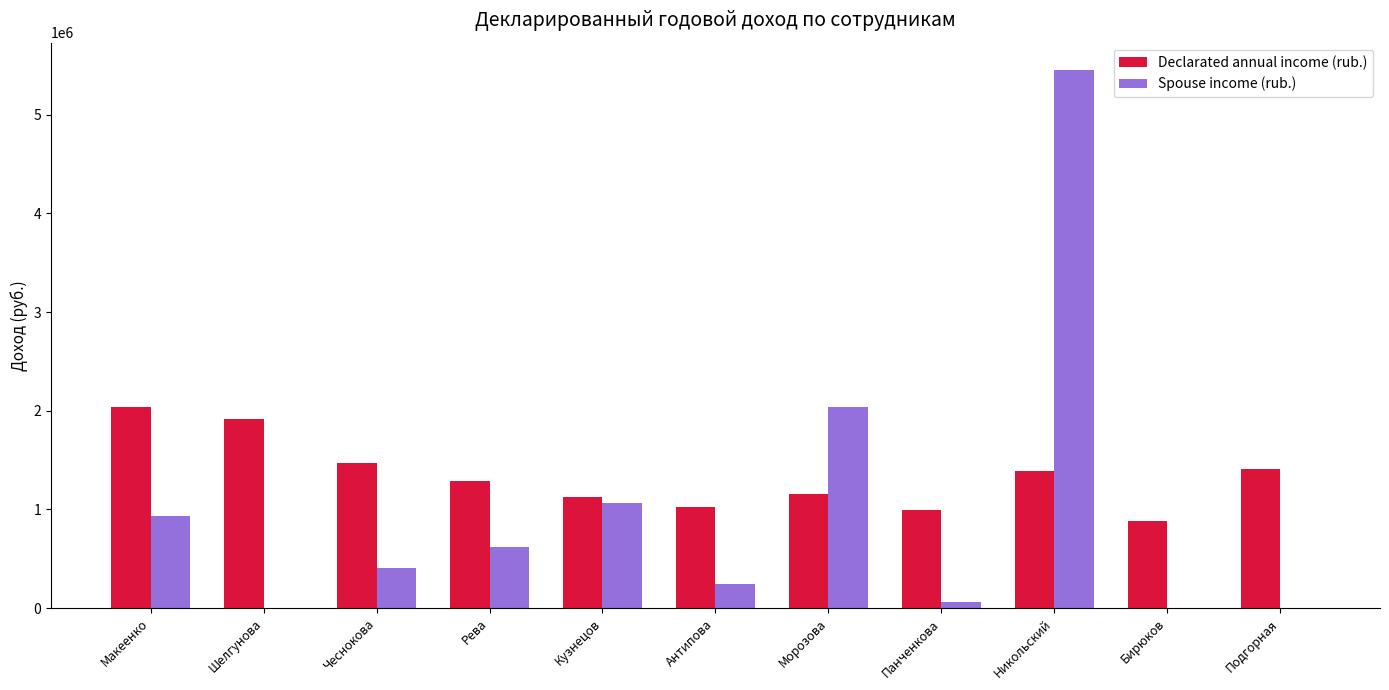

What is the sum of the Declarated annual income (rub.) values at Бирюков and Чеснокова?

2355832.3